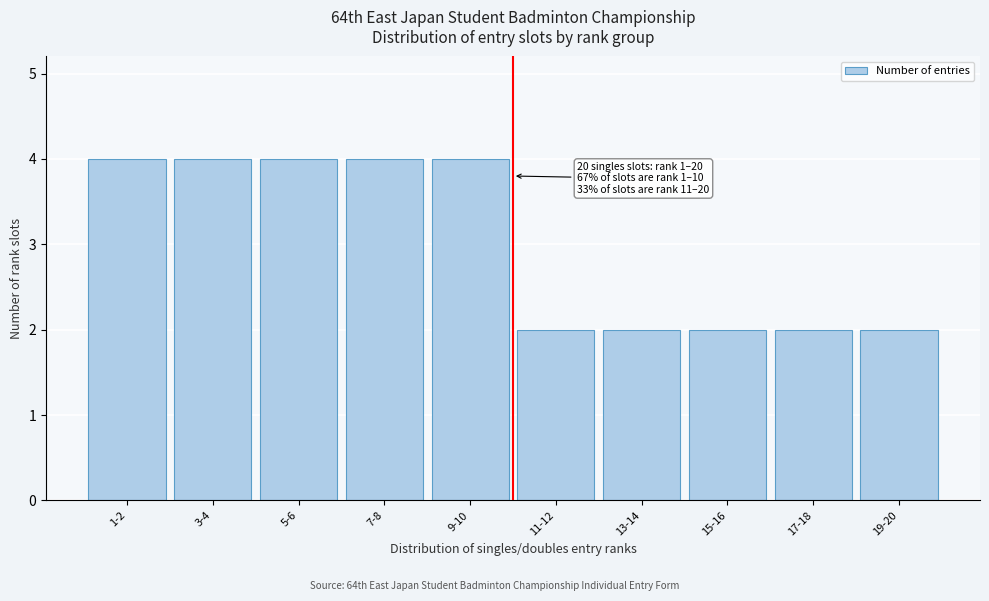

Reading left to right, extract all data points from this chart.

4	4	4	4	4	2	2	2	2	2